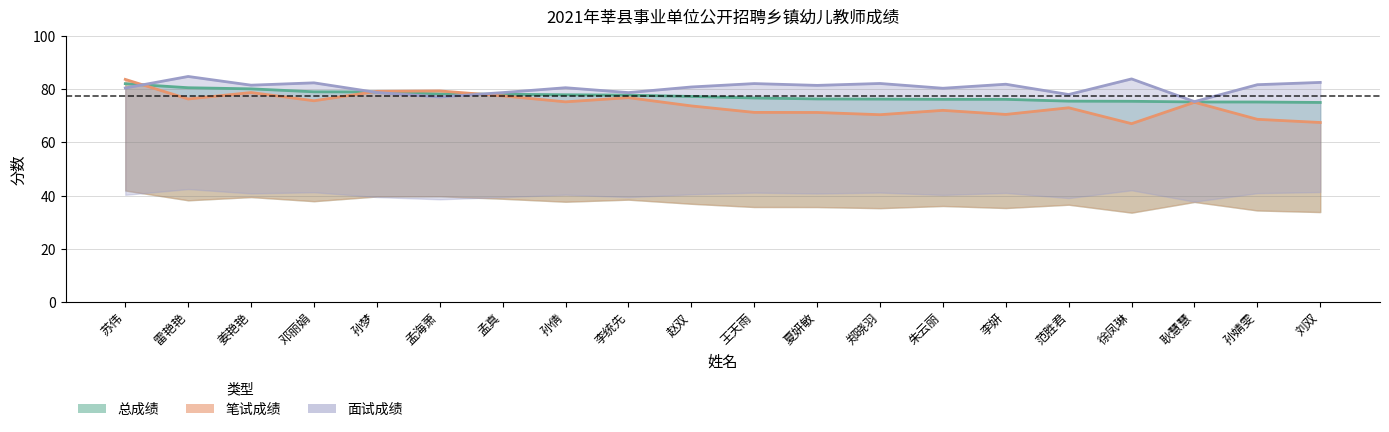

At which label does 笔试成绩 first exceed 75?

苏伟